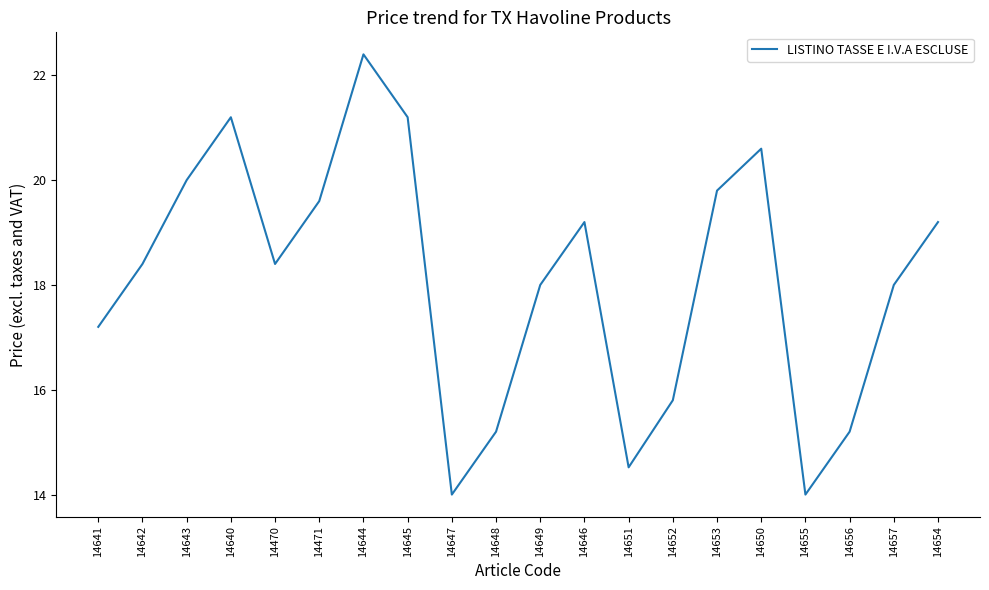

What is the maximum value shown in the chart?

22.4